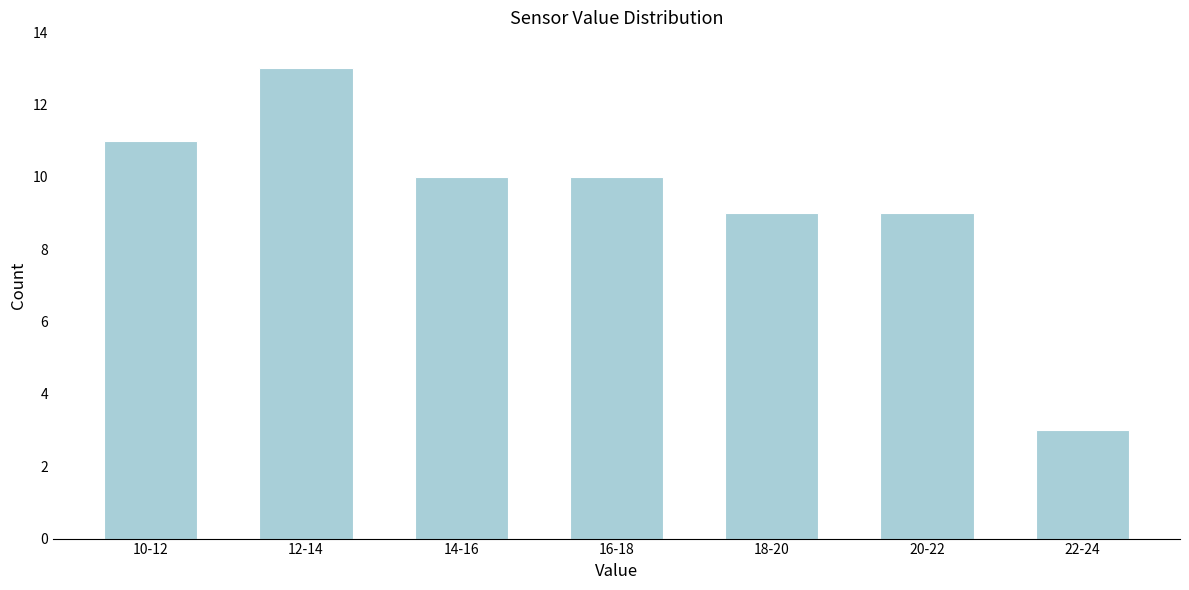

Reading left to right, what are all the values shown in this chart?

10-12=11	12-14=13	14-16=10	16-18=10	18-20=9	20-22=9	22-24=3